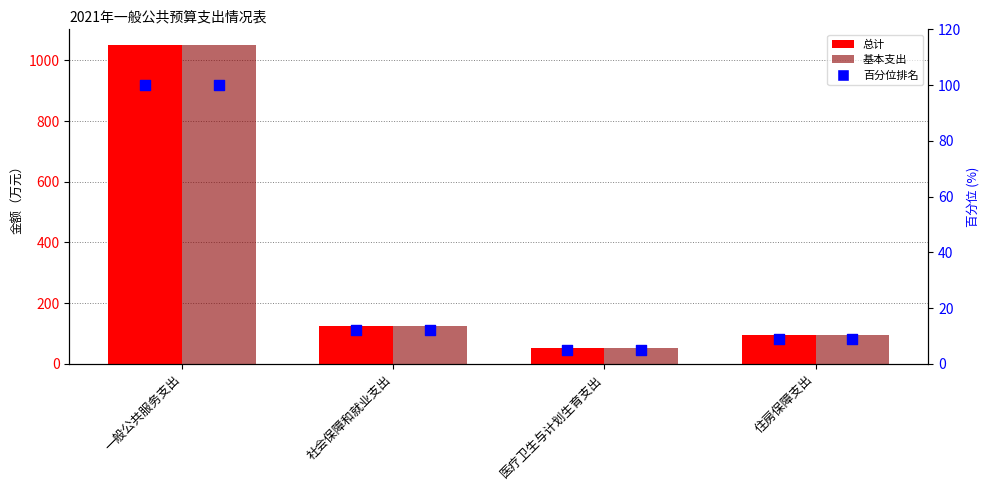

Which series reaches the maximum Y coordinate?

总计